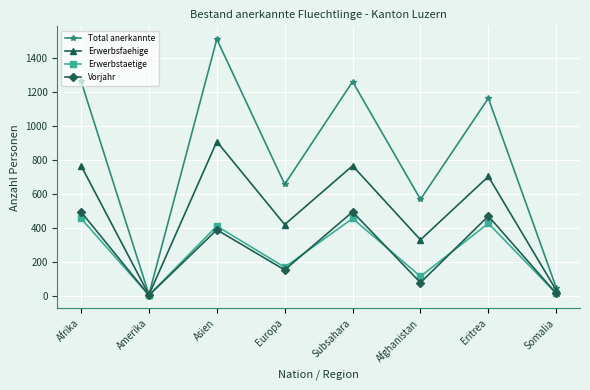

What value does the Vorjahr series have at Subsahara?

494